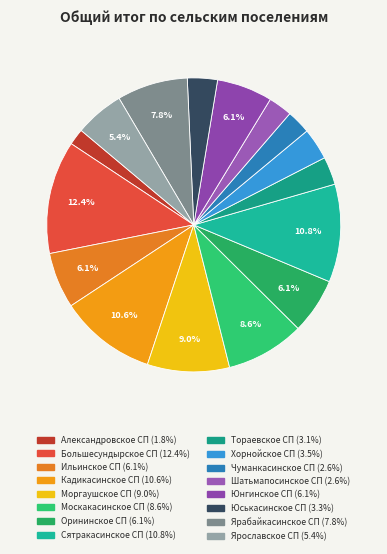

What is the largest slice in the pie chart?

Большесундырское СП